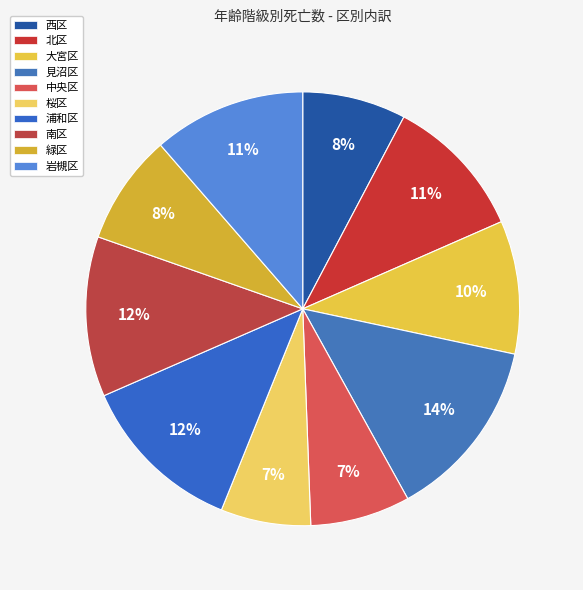

Count the number of slices in the pie.

10